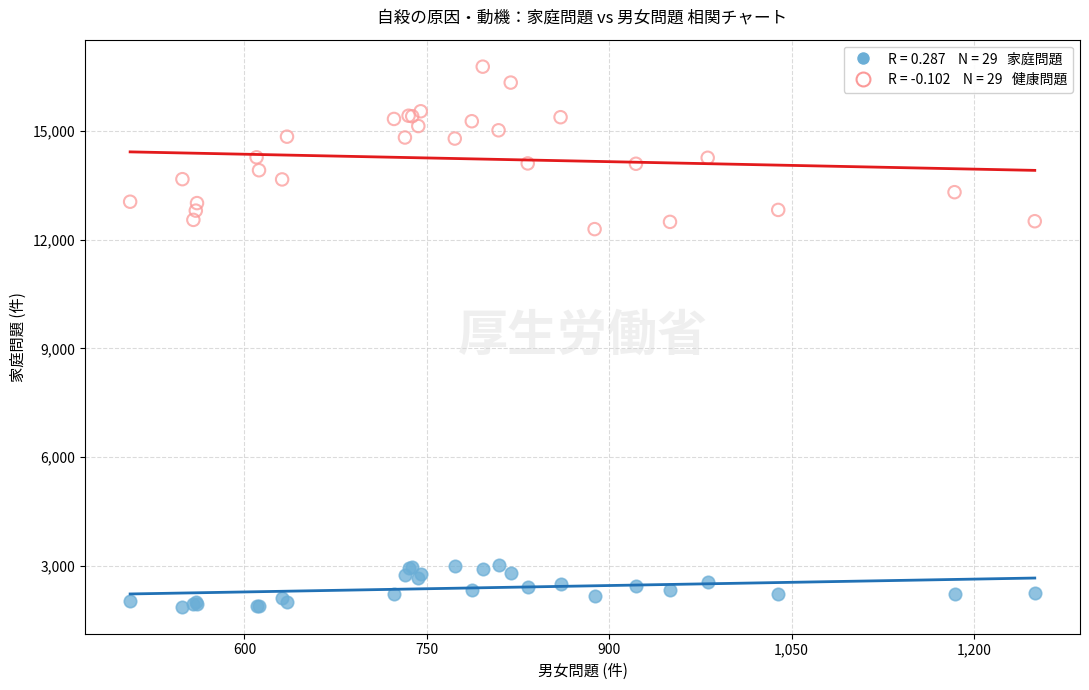

Across all series, what Y value is closest to 9321?

12288